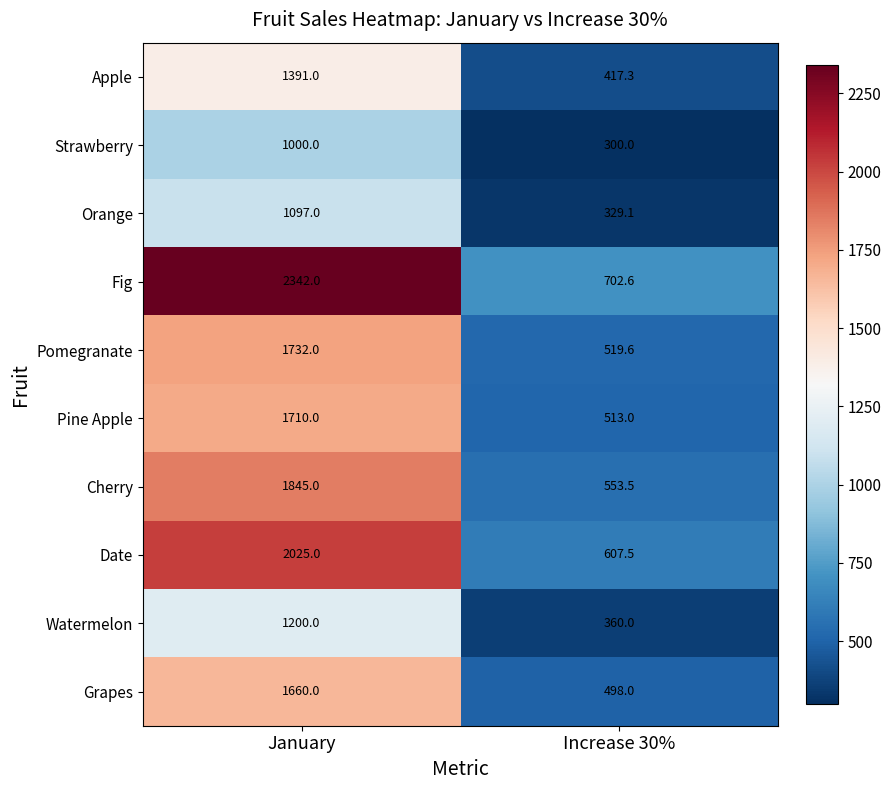

Reading right to left, transcribe all the data shown in this chart.

Apple: Increase 30%=417.3	January=1391.0
Strawberry: Increase 30%=300.0	January=1000.0
Orange: Increase 30%=329.1	January=1097.0
Fig: Increase 30%=702.6	January=2342.0
Pomegranate: Increase 30%=519.6	January=1732.0
Pine Apple: Increase 30%=513.0	January=1710.0
Cherry: Increase 30%=553.5	January=1845.0
Date: Increase 30%=607.5	January=2025.0
Watermelon: Increase 30%=360.0	January=1200.0
Grapes: Increase 30%=498.0	January=1660.0